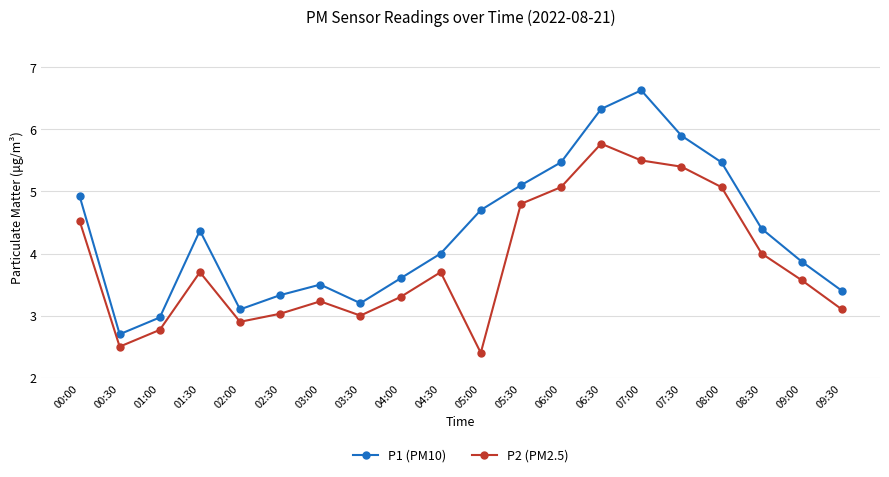

How many categories are shown in the chart?

20